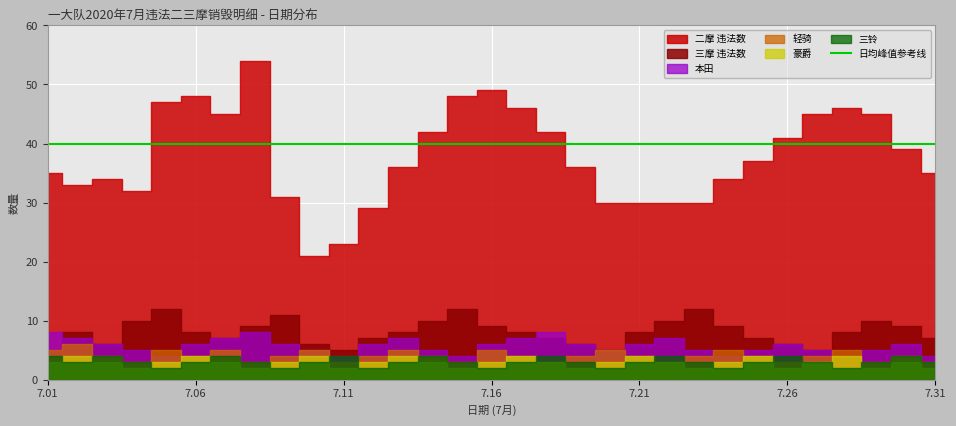

True or false: 二摩 has more than 1 interior local peaks.

True